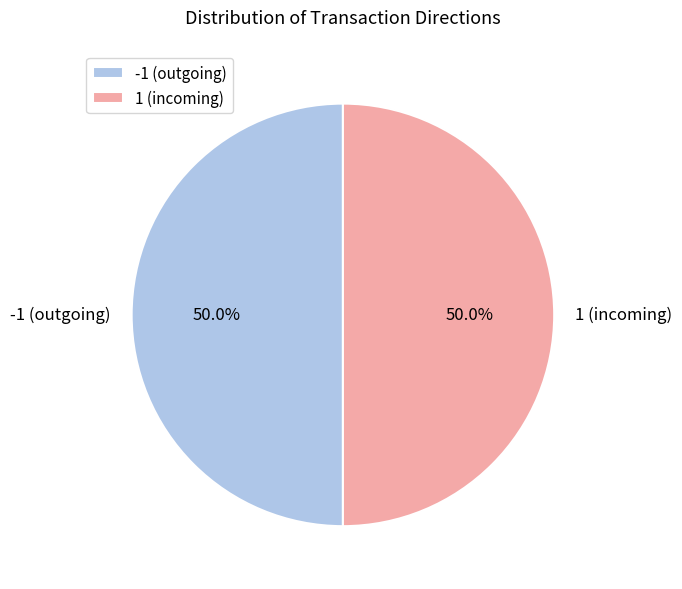

Combined, do -1 (outgoing) and 1 (incoming) account for over 50%?

Yes